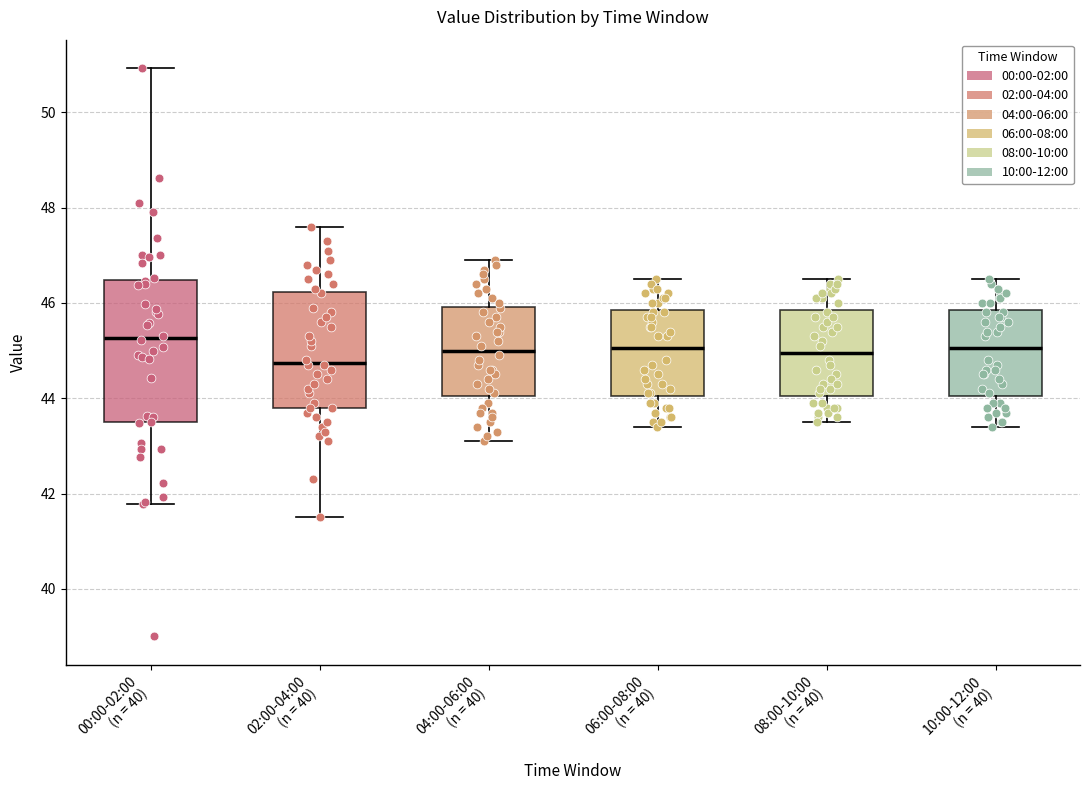

Which box is the tallest, from its lower edge to its upper edge?

00:00-02:00 (n = 40)